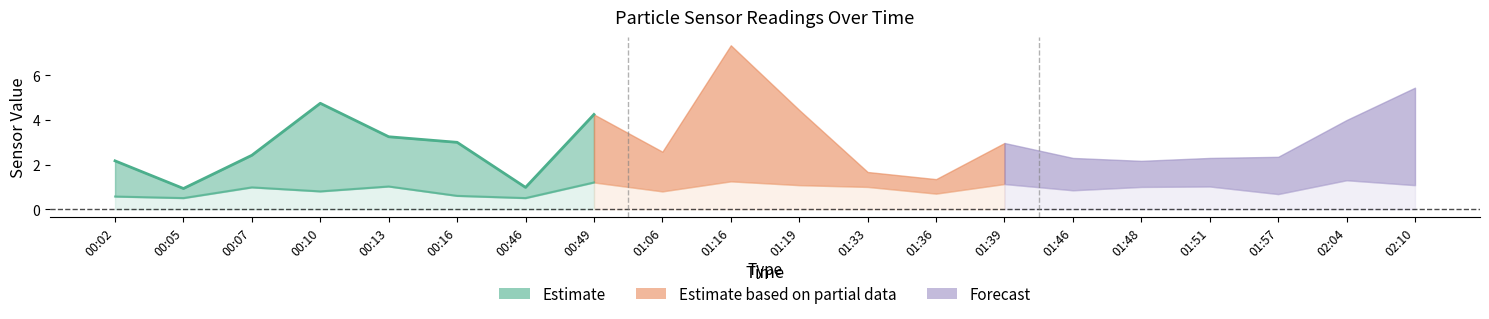

The value of SDS_P2 at 02:10 is 1.1. True or false?

True